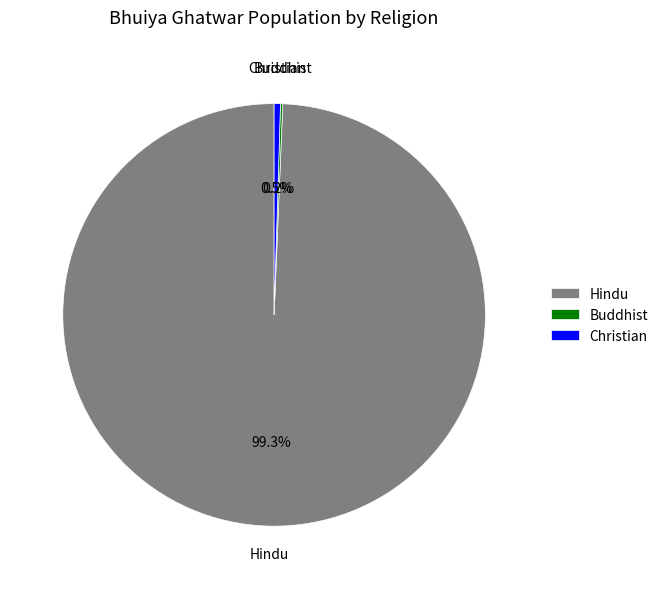

How much of the chart is everything except Hindu?

0.7%